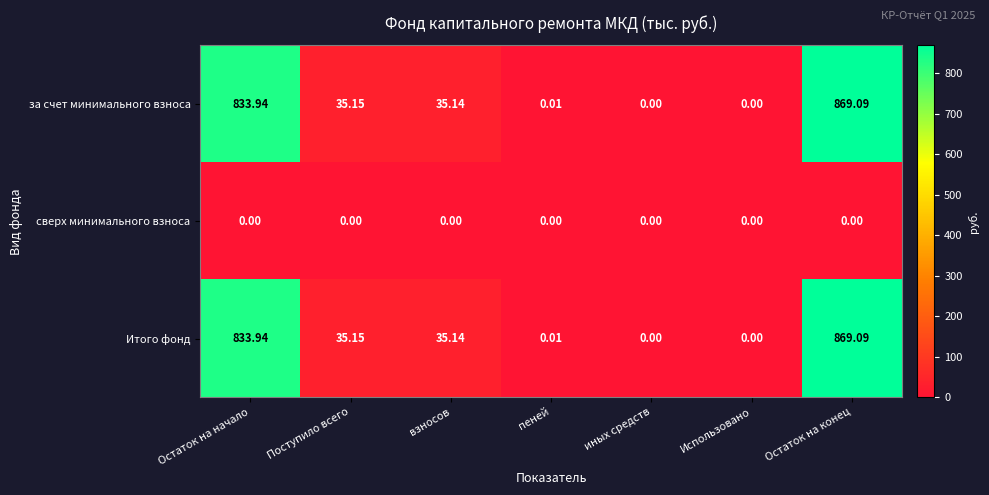

Where is за счет минимального взноса nearest to the value 434?

Поступило всего